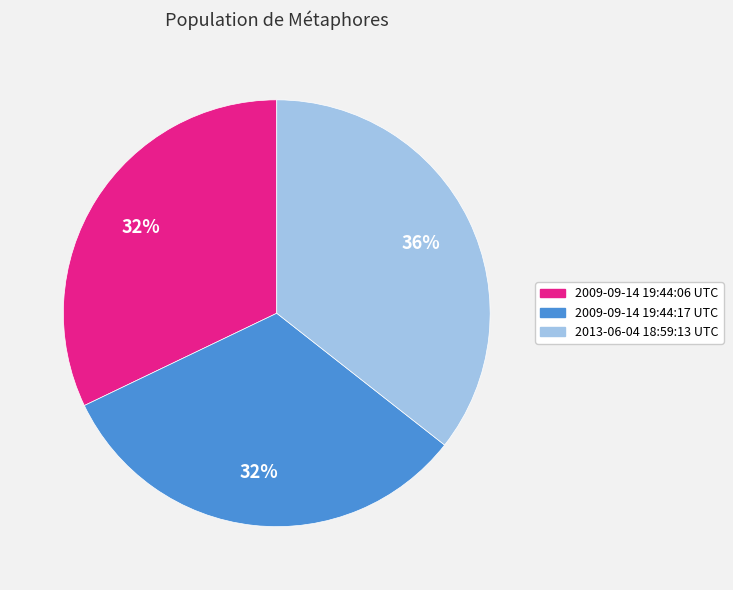

How many segments does this pie chart have?

3